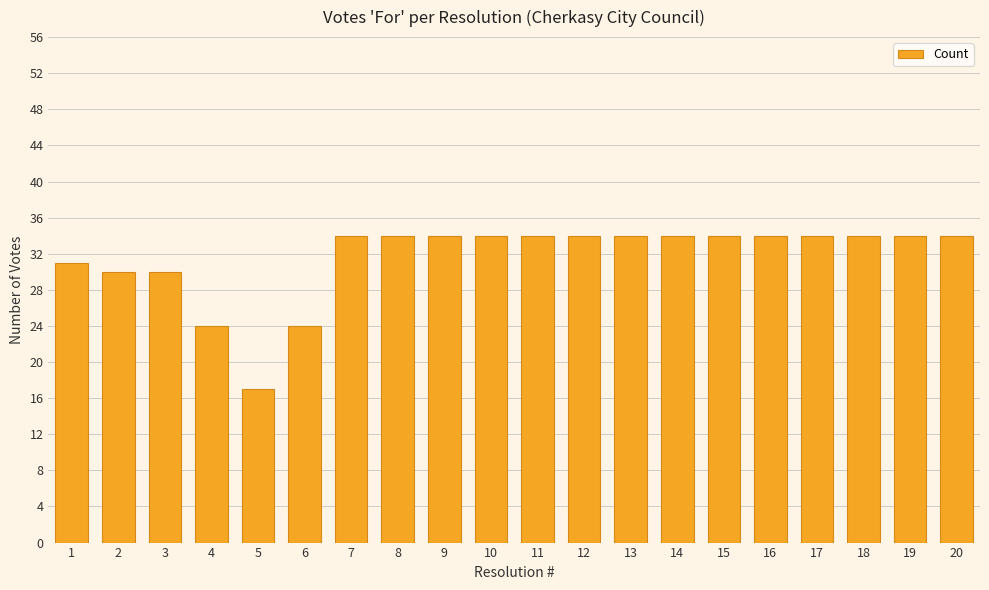

Count the number of categories in the chart.

20